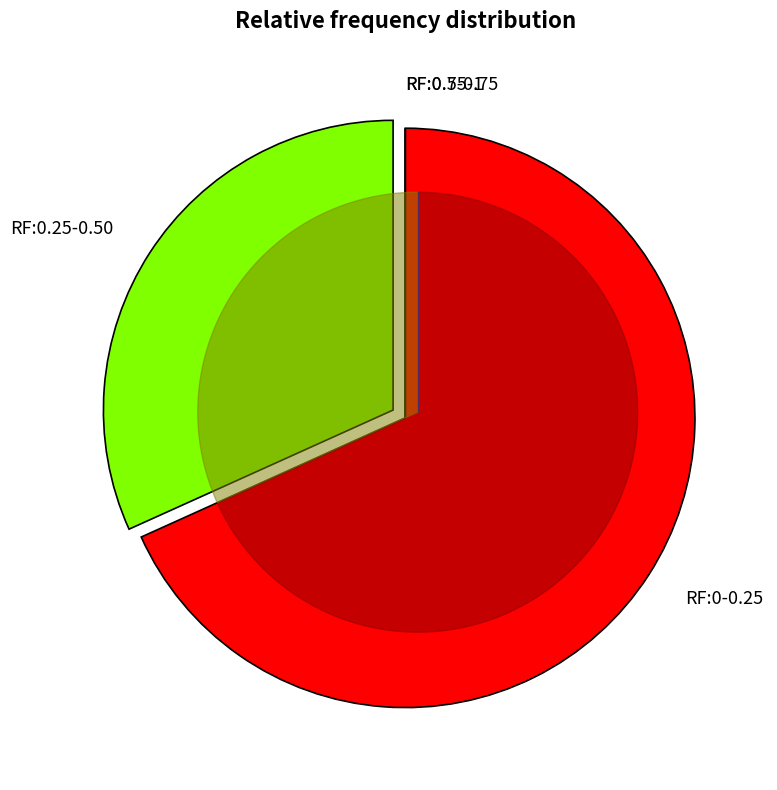

Which category has the biggest portion of the pie?

RF:0-0.25